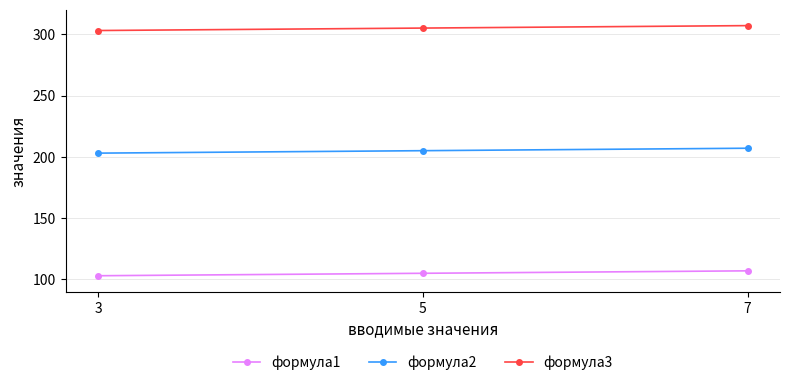

What is the spread (max minus min) of values at 3?

200